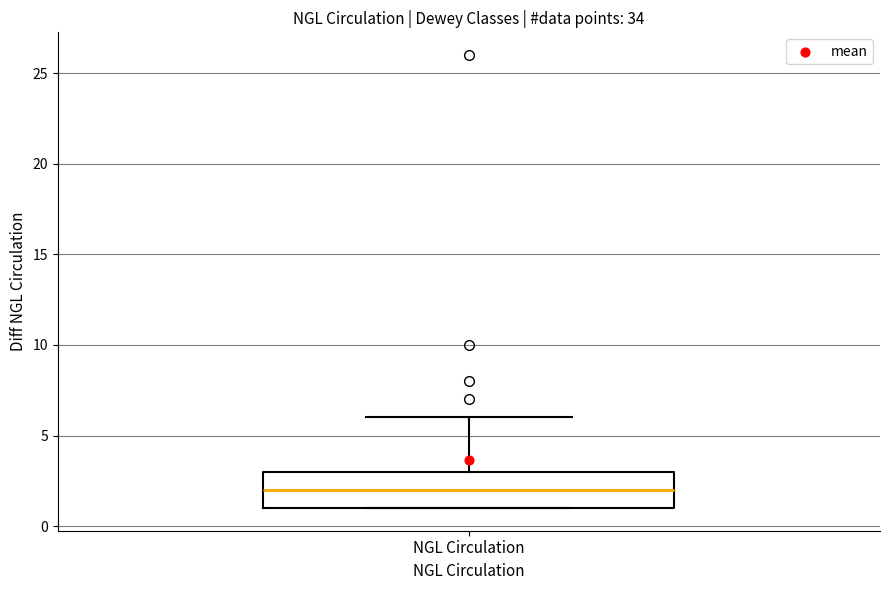

Where does the upper whisker of the box for NGL Circulation end on the y-axis? The values are not printed on the chart, so give them approximately, as read against the axis.

6